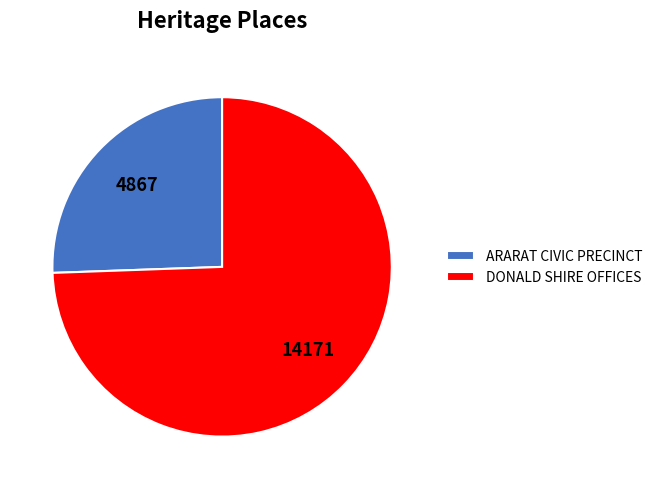

The DONALD SHIRE OFFICES slice represents 74% of the pie. True or false?

True